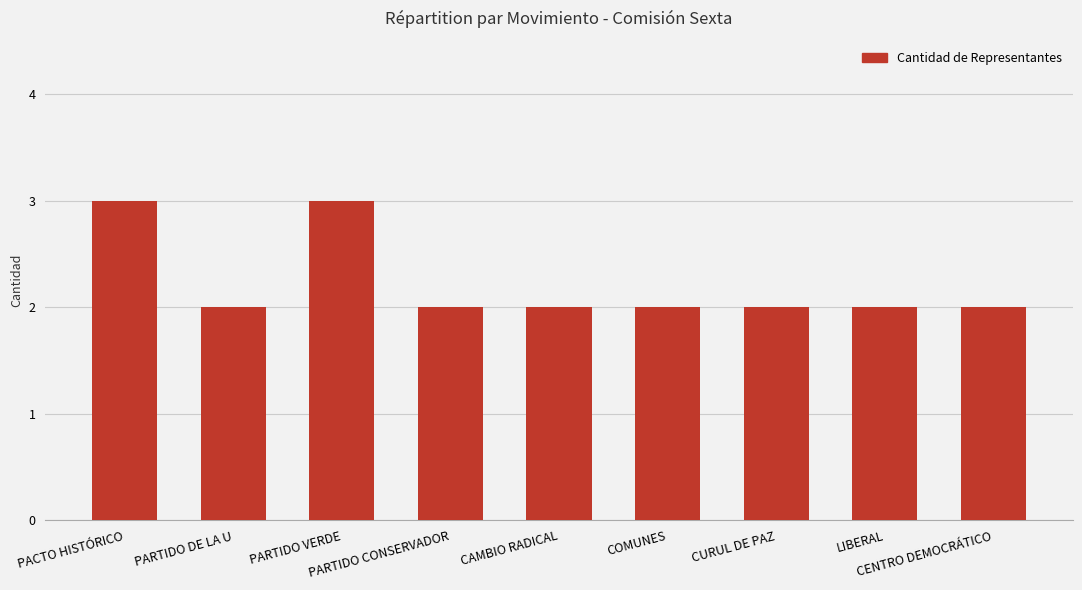

What is the greatest value displayed?

3